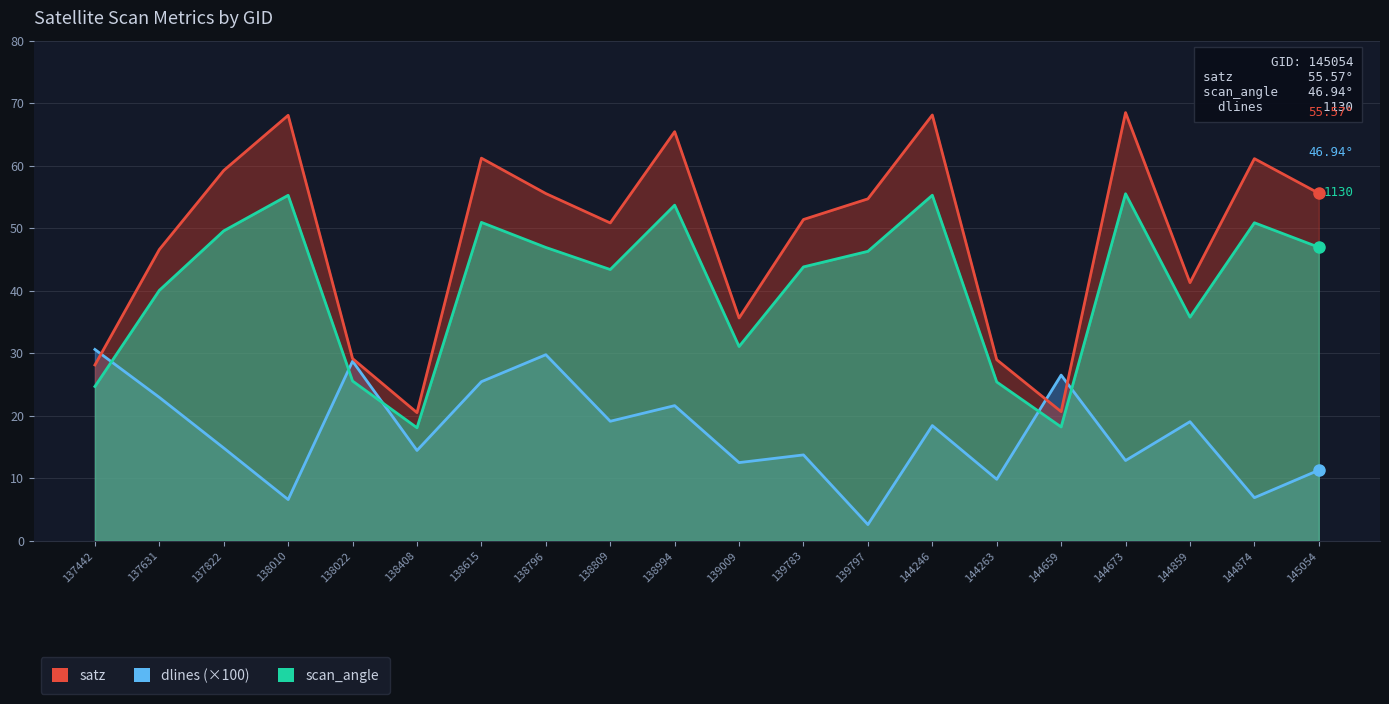

After their last crossing, which series has the higher values: scan_angle or dlines?

scan_angle